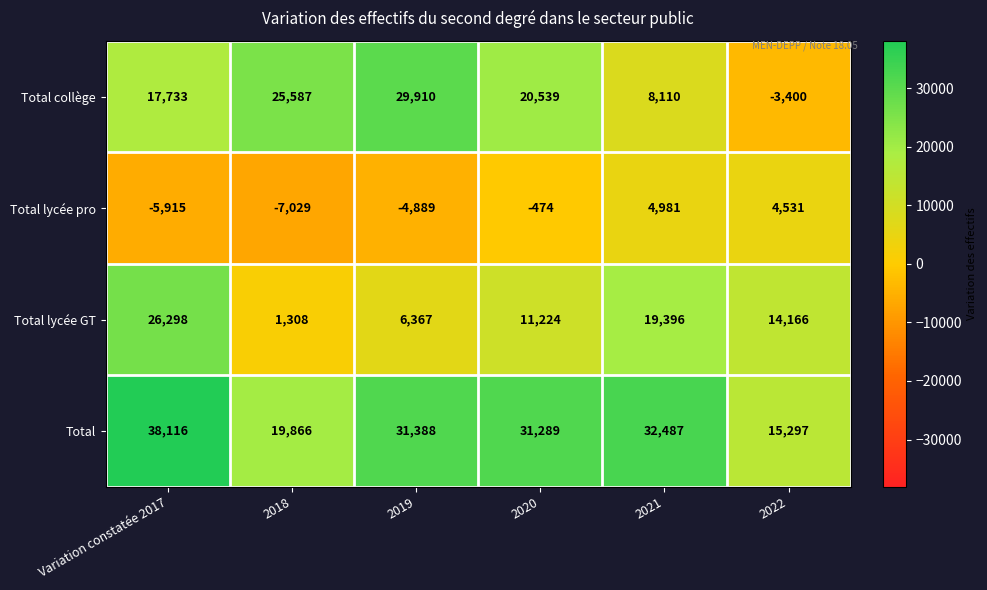

At which label does Total lycée pro reach its peak?

2021